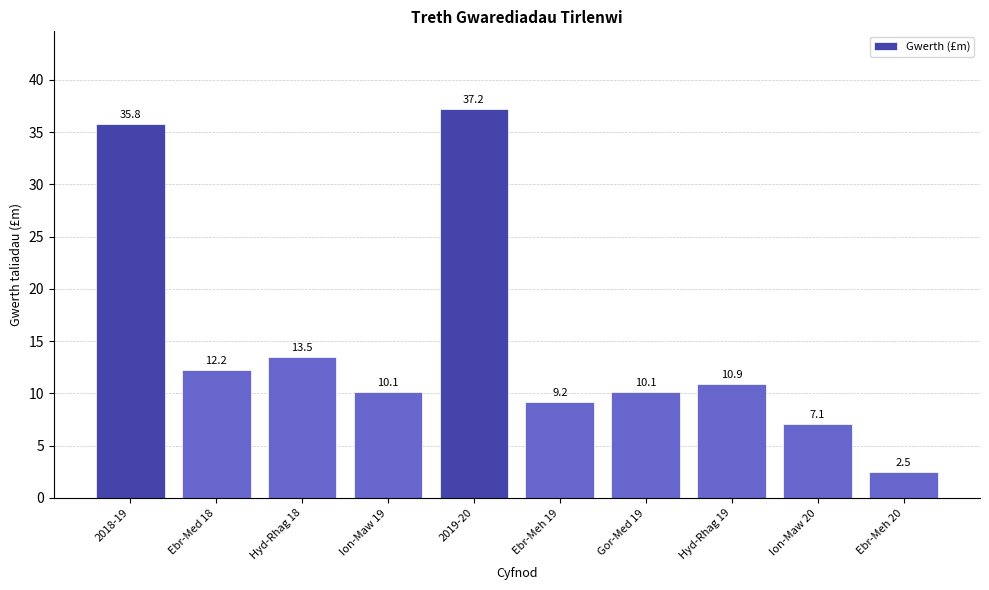

True or false: the data shows 15.2 at 2019-20.

False